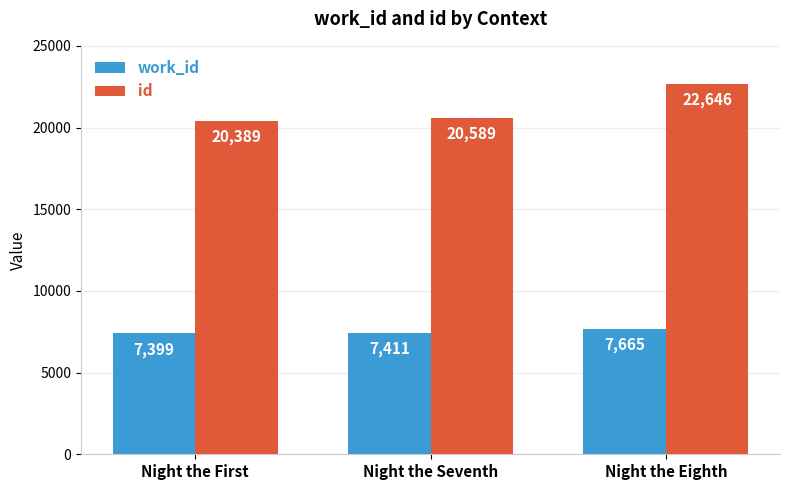

Rank the series at Night the Eighth from lowest to highest value.

work_id, id